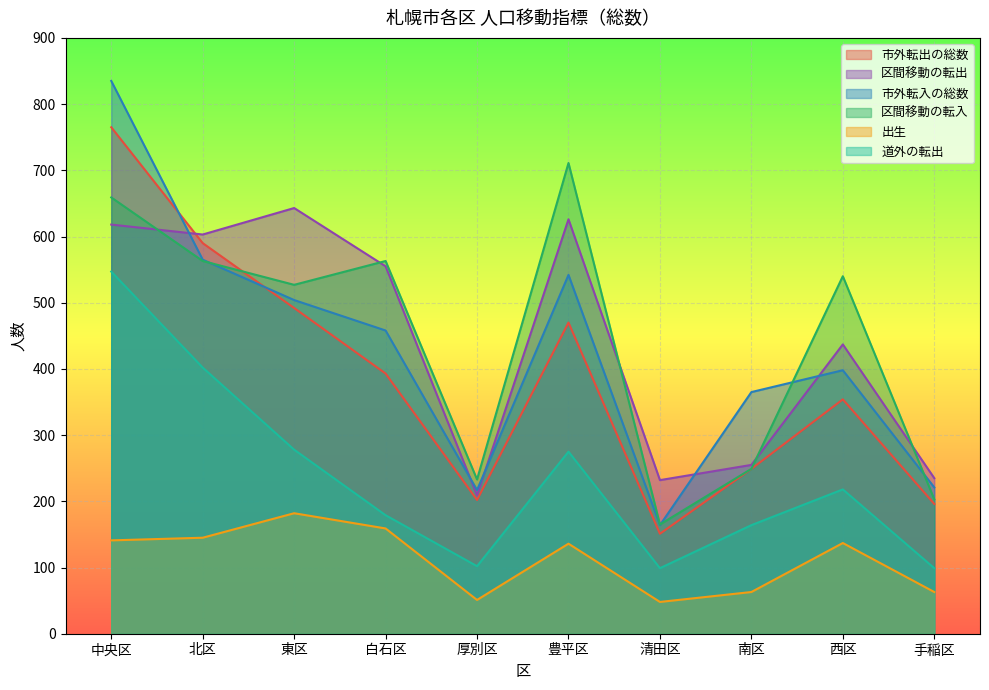

Where is 市外転入の総数 nearest to the value 499?

東区